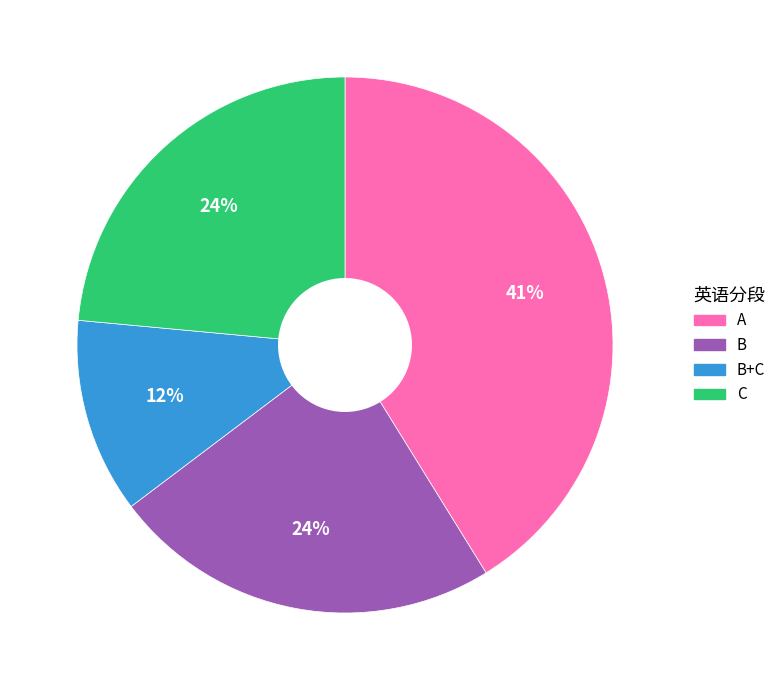

Is there a majority slice in this chart?

No